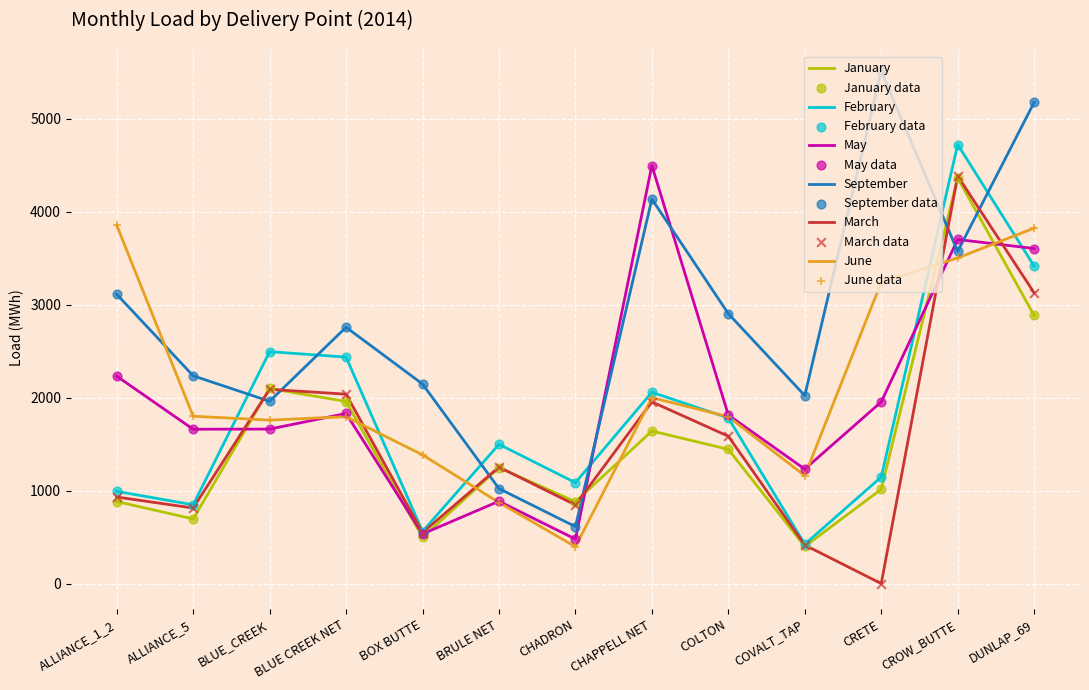

Which series has the largest total across all categories?

September